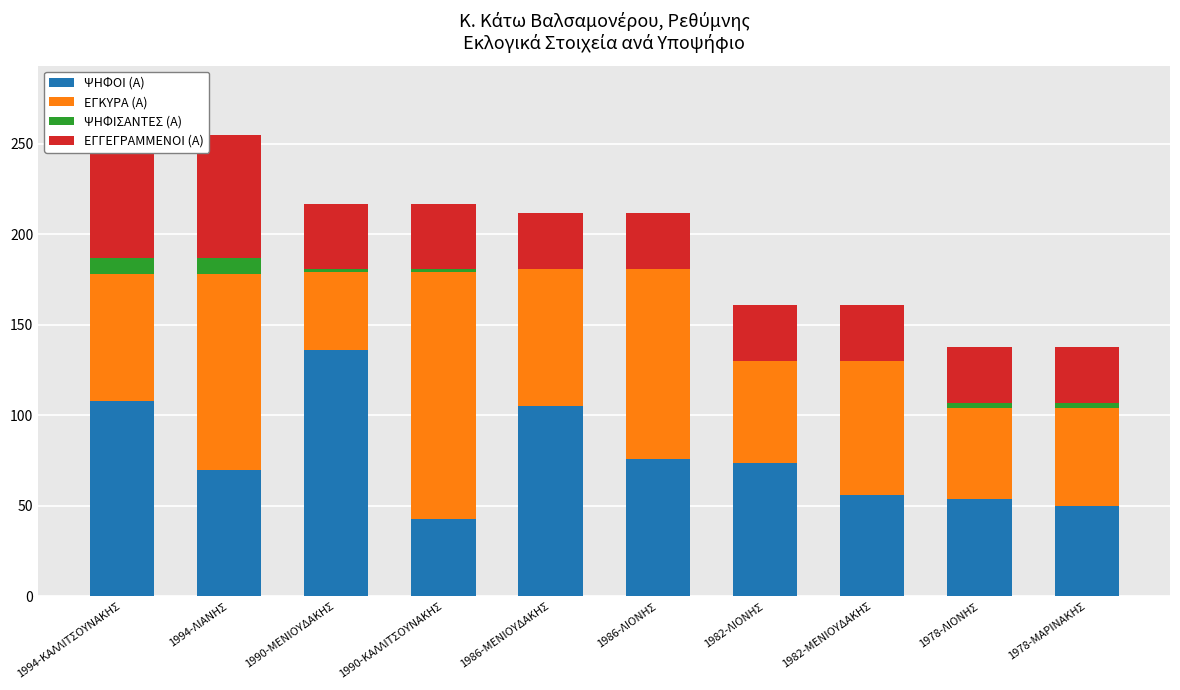

Which category has the lowest value in the ΨΗΦΙΣΑΝΤΕΣ (Α) series?

1986-ΜΕΝΙΟΥΔΑΚΗΣ